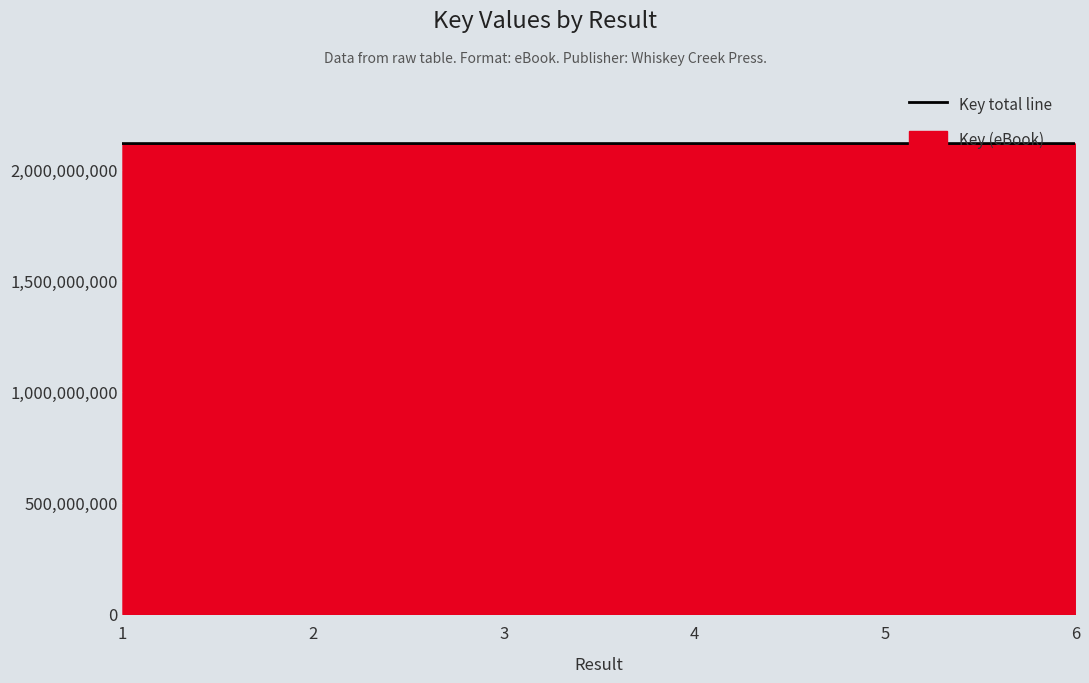

Which category has the lowest value across all series?

2